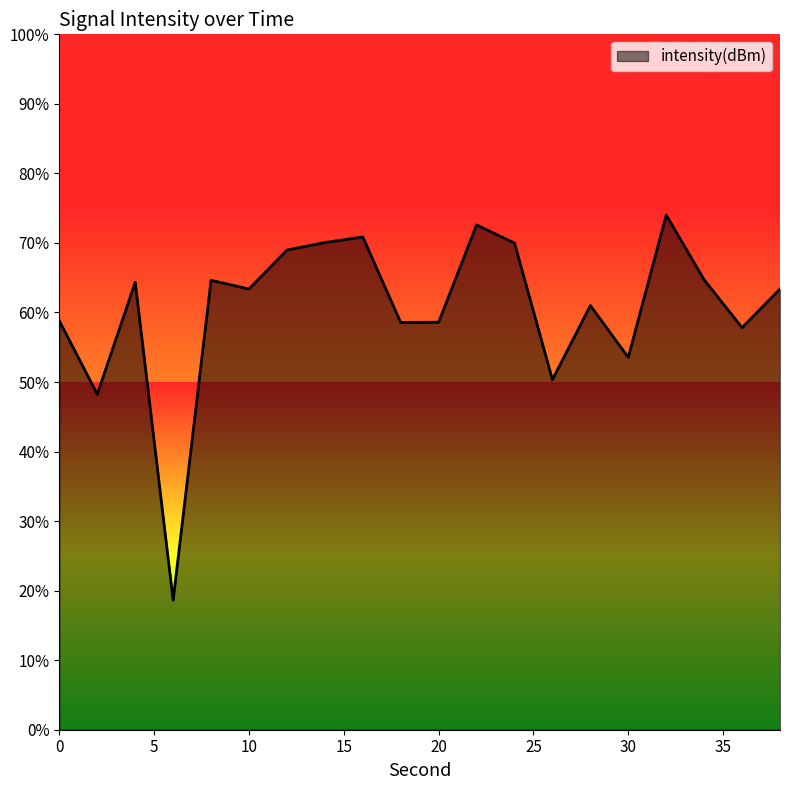

List the labels in order of value, smallest first.

6, 2, 26, 30, 36, 18, 20, 0, 28, 10, 38, 4, 8, 34, 12, 24, 14, 16, 22, 32